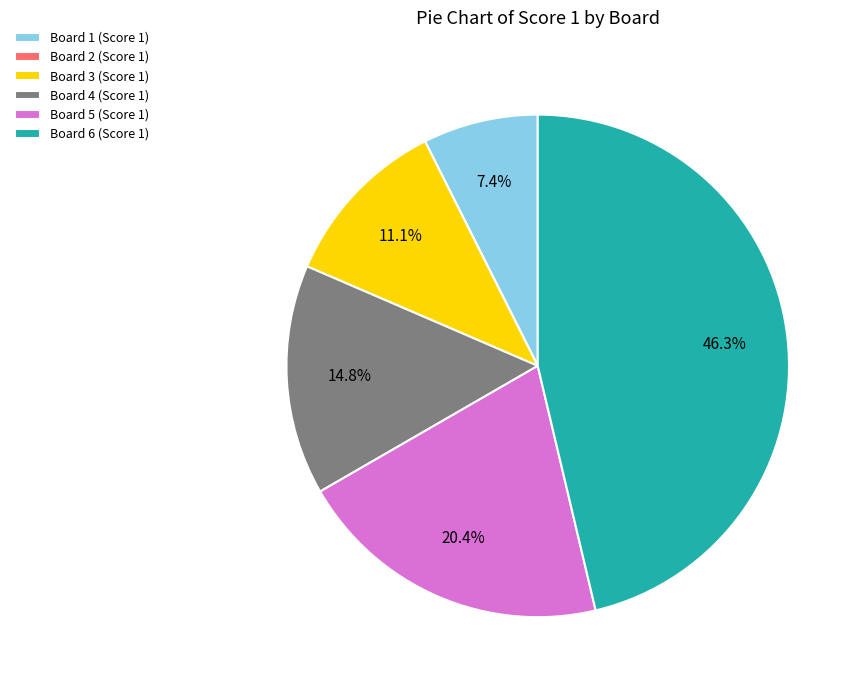

What portion of the pie excludes Board 4?

85.2%